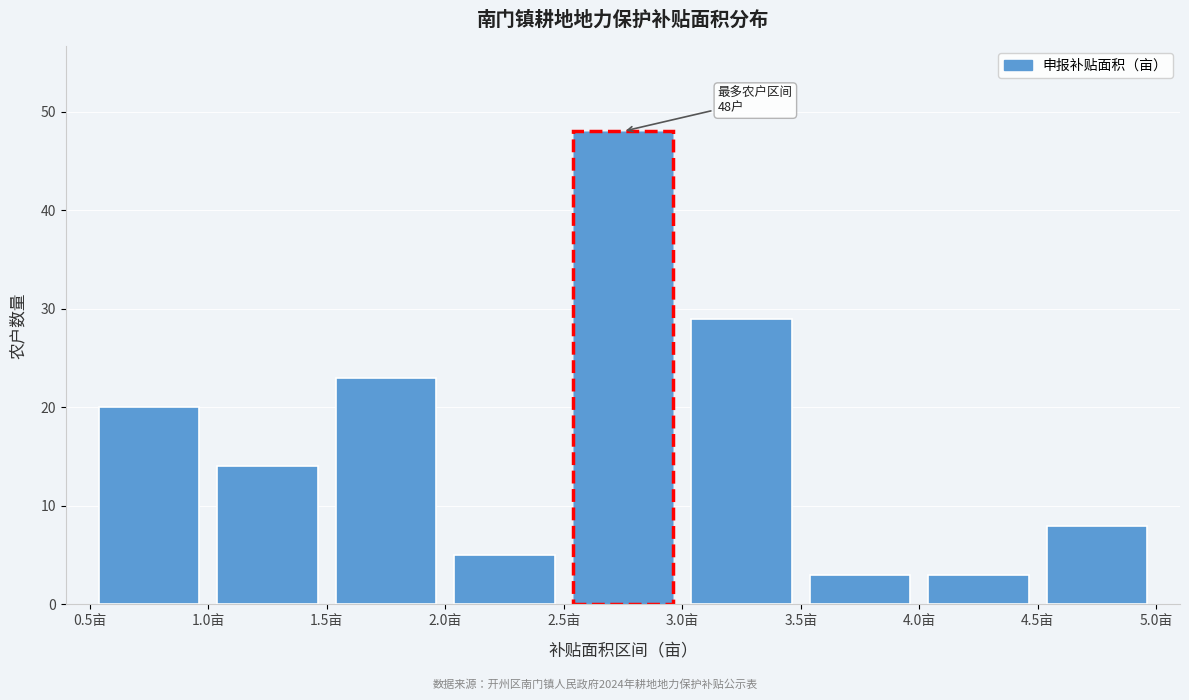

Over which range of the x-axis is the bar tallest?

2.5 to 3.0